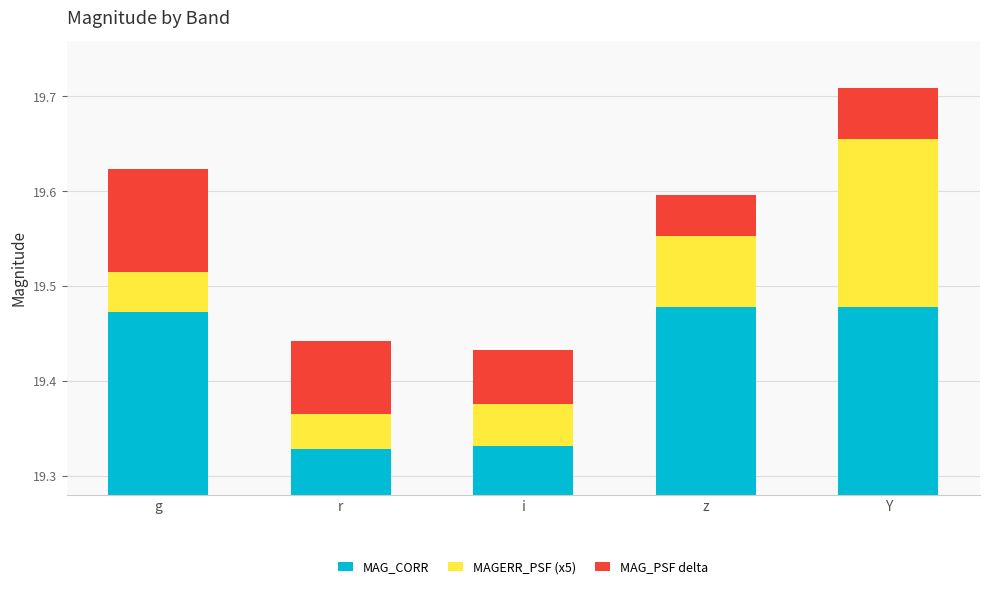

Read the MAG_PSF delta value at r.

0.1